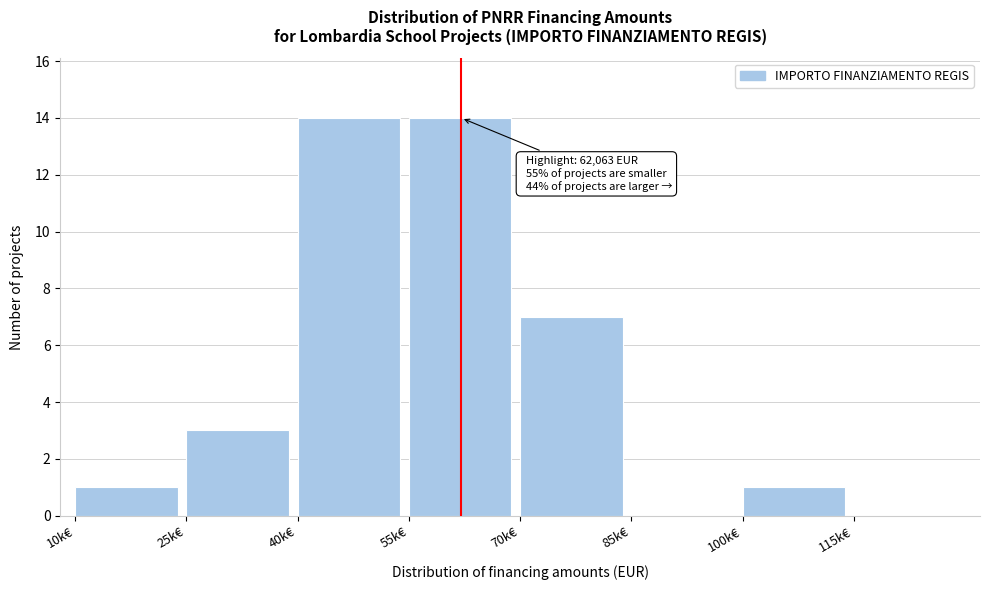

Reading left to right, what are all the values shown in this chart?

10k€=1	25k€=3	40k€=14	55k€=14	70k€=7	85k€=0	100k€=1	115k€=0